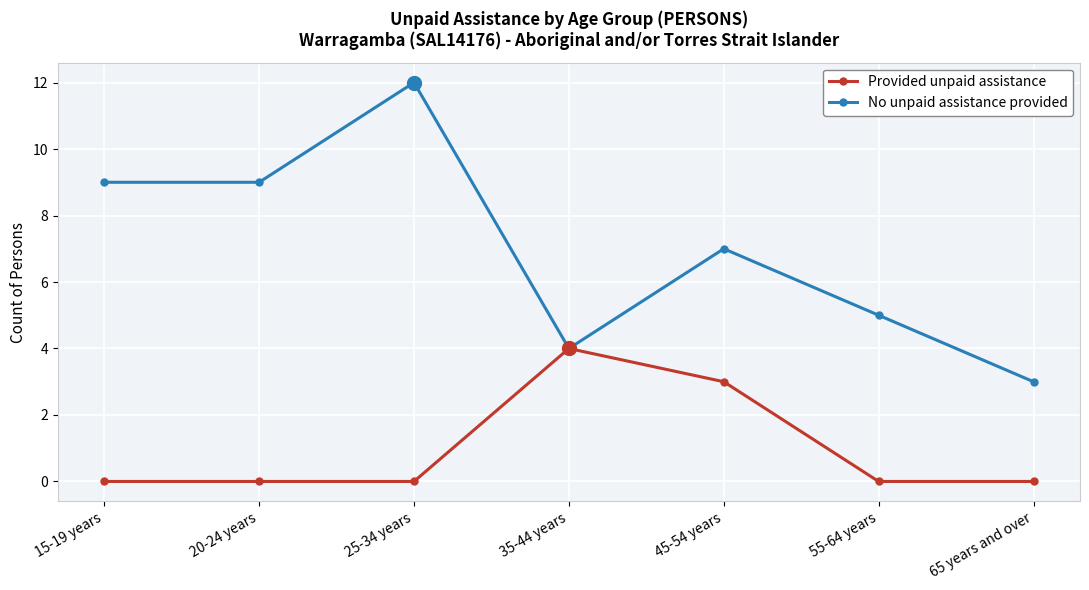

What is the average value of the Provided unpaid assistance series?

1